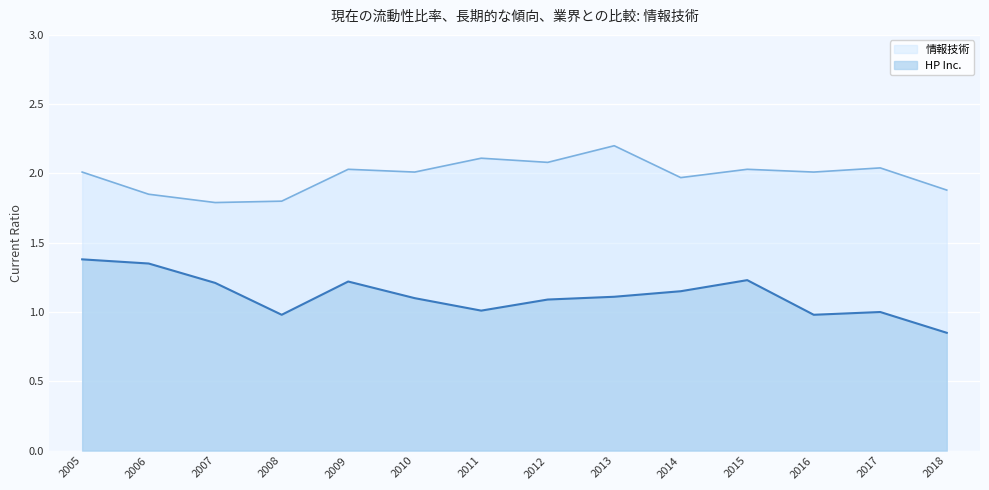

At 2013, list the series in order from smallest to largest.

HP Inc., 情報技術